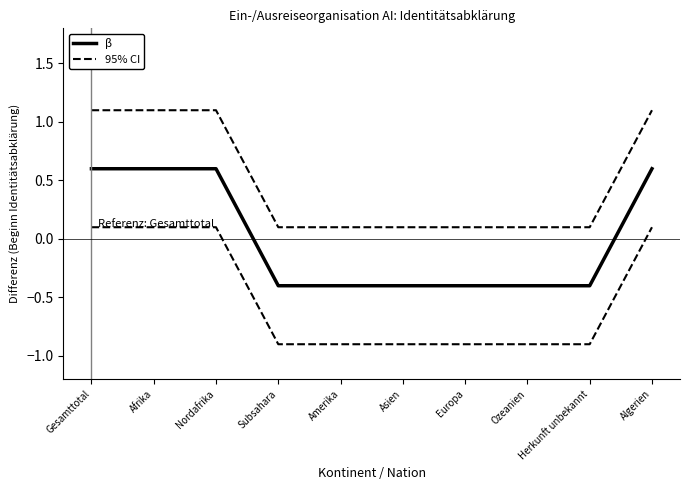

What is the difference between the maximum and minimum values in the 95% CI series?

1.0